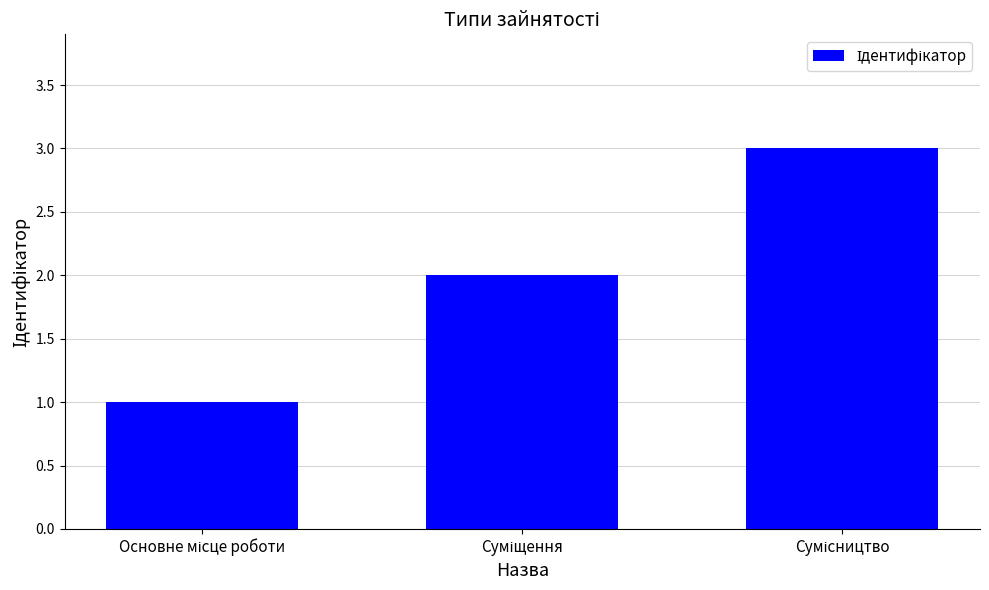

What is the maximum value shown in the chart?

3